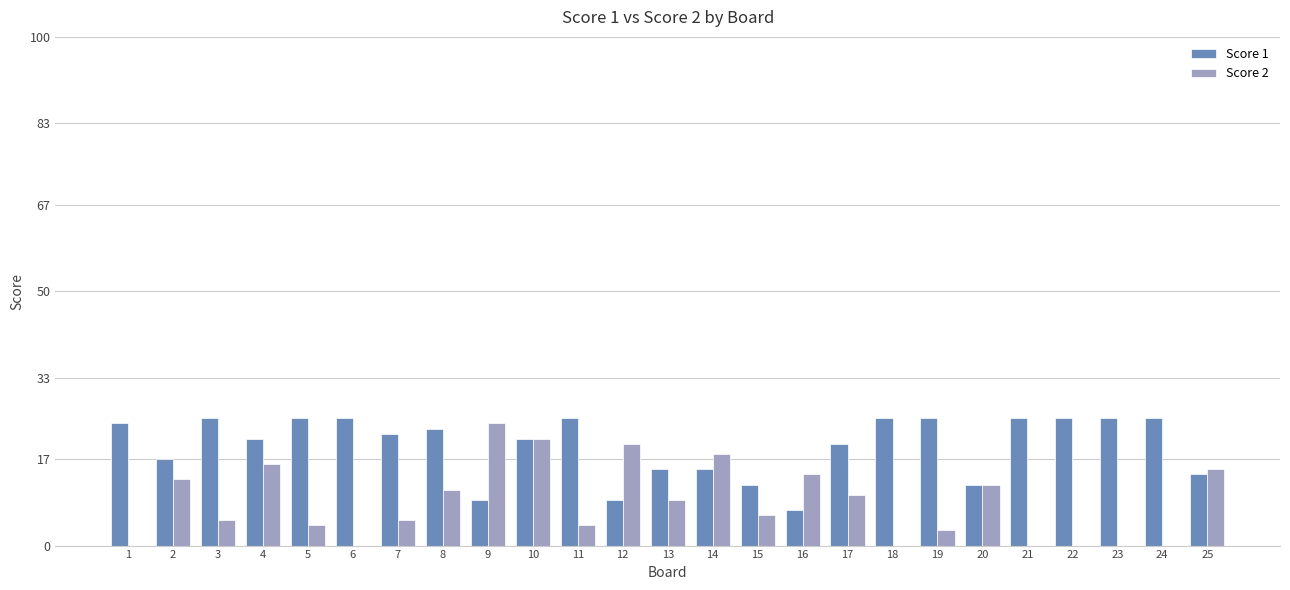

Is it true that Score 2 equals 6 at 15?

True